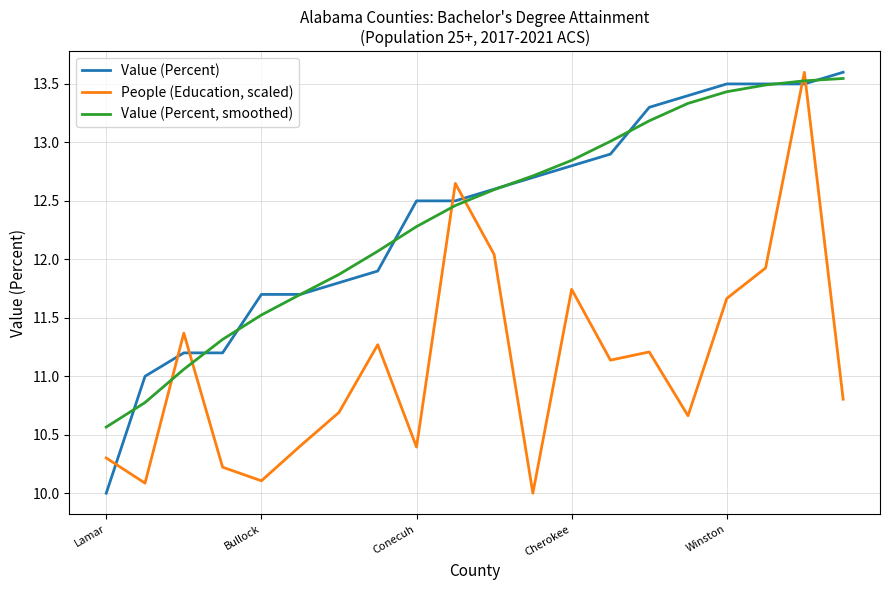

What is the smallest value displayed?

10.0